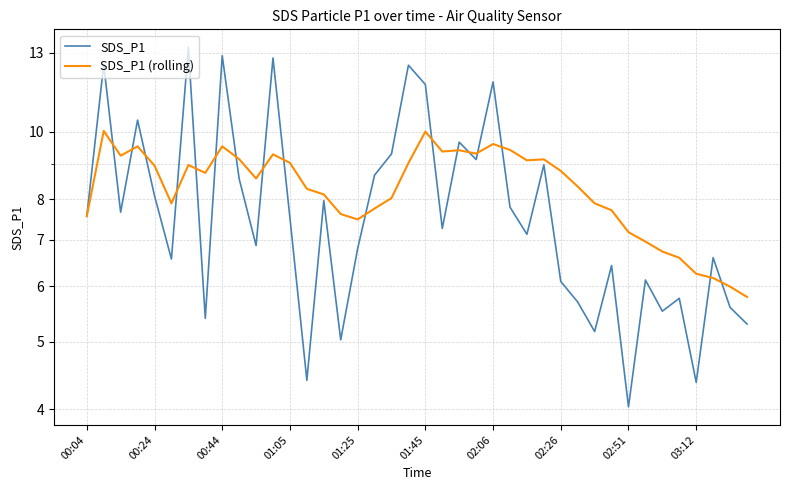

The SDS_P1 series shows 4.2 at 00:24. True or false?

False